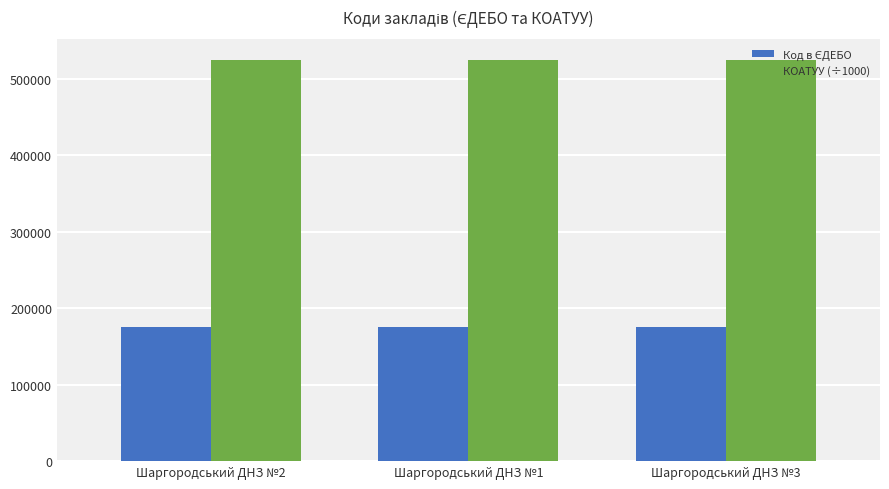

What is the total value across all series at Шаргородський ДНЗ №3?

700215.1